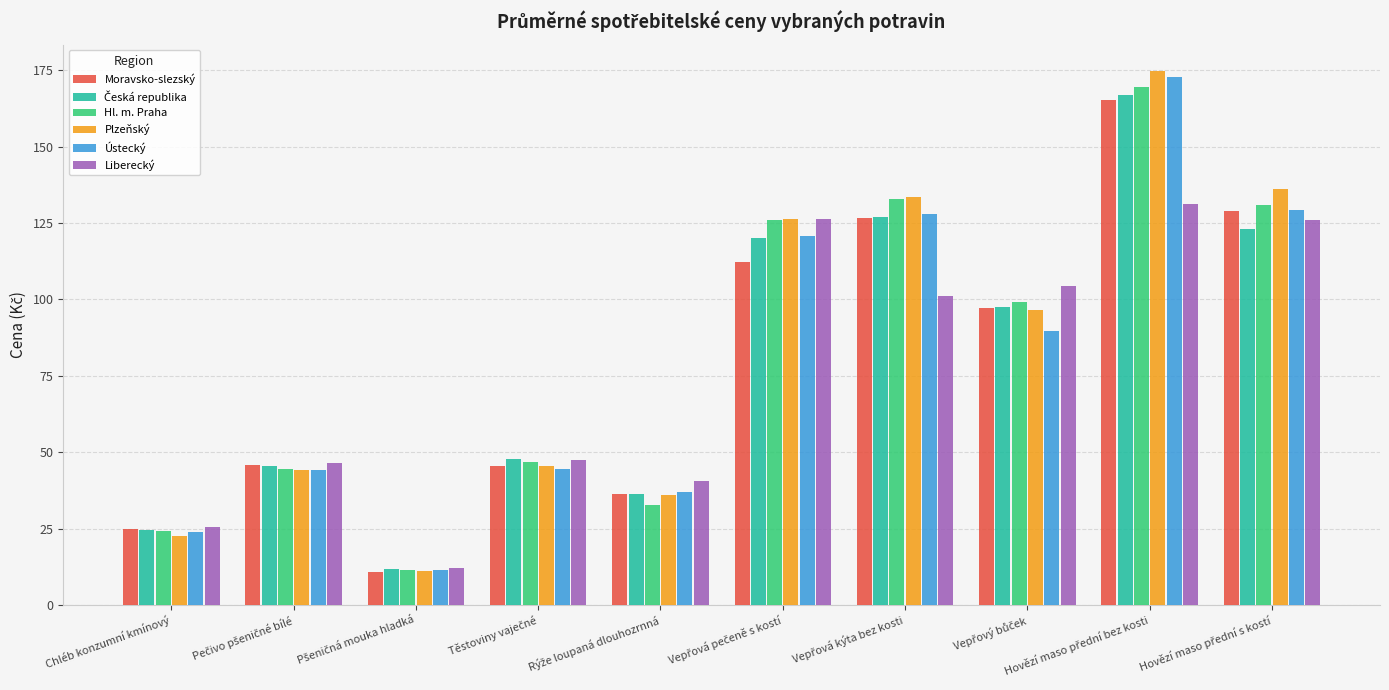

What is the total value across all series at Chléb konzumní kmínový?

145.2